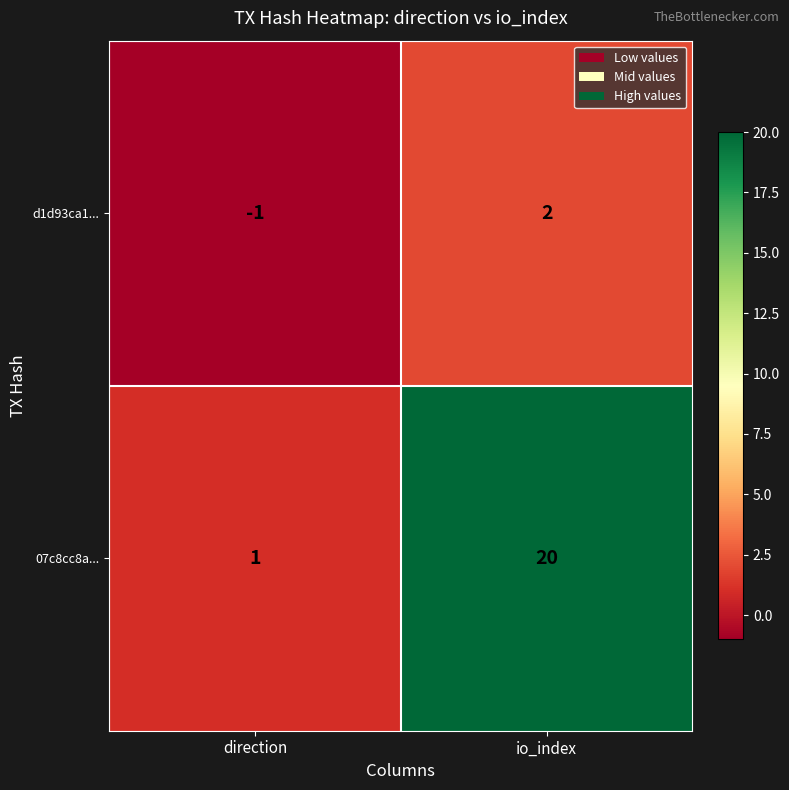

Between direction and io_index, which series saw the biggest shift?

07c8cc8a...